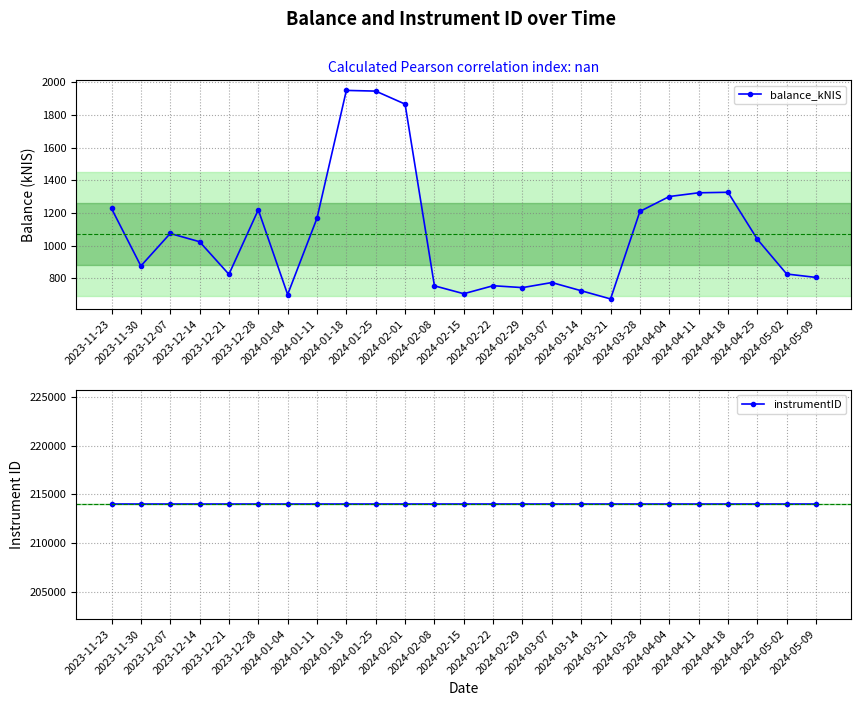

Rank the series at 2024-04-25 from highest to lowest value.

instrumentID, balance_kNIS